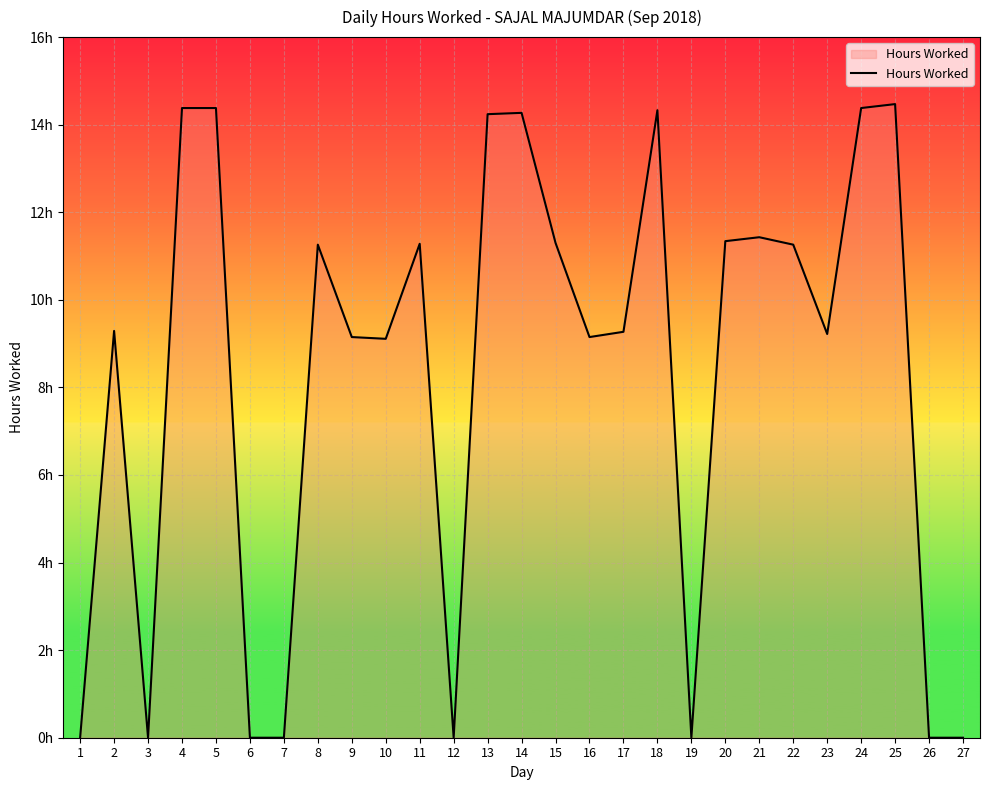

Is this an area chart (filled region under the line)?

Yes